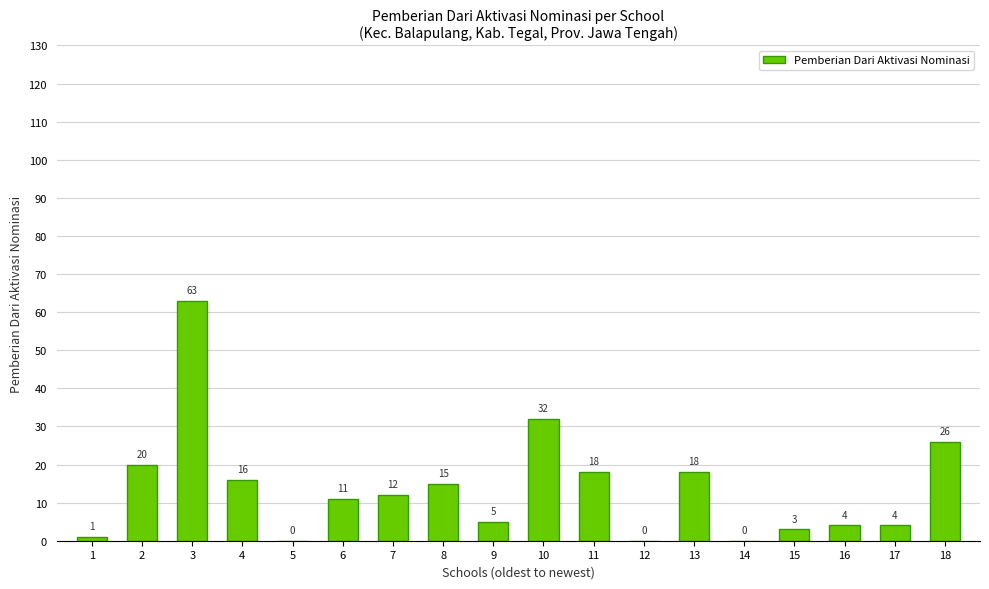

Reading left to right, what are all the values shown in this chart?

1	20	63	16	0	11	12	15	5	32	18	0	18	0	3	4	4	26